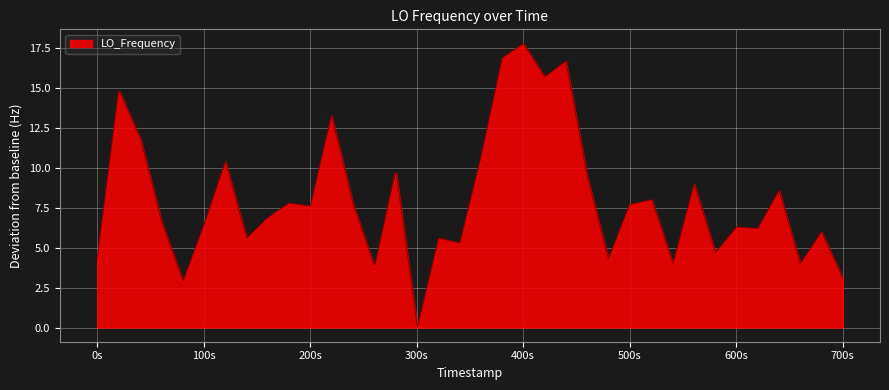

What is the maximum value shown in the chart?

17.8